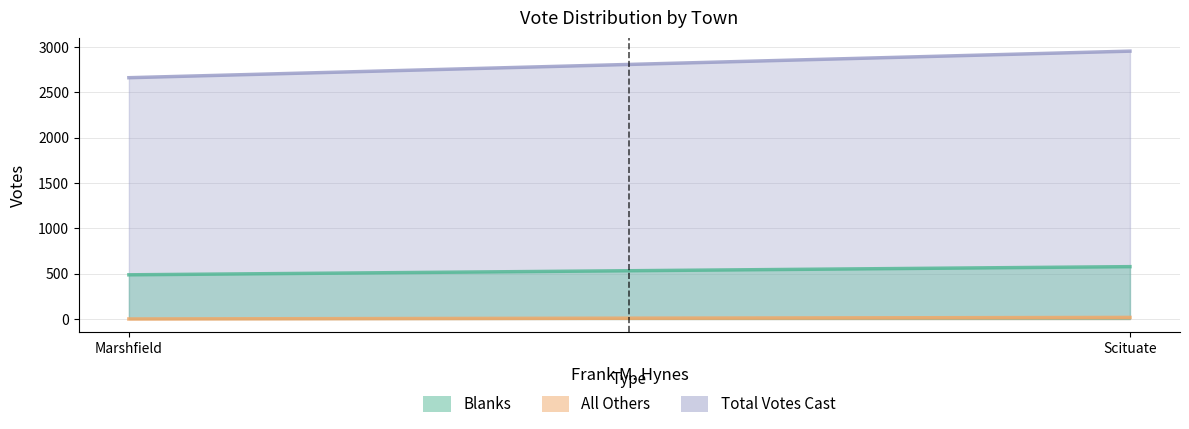

What is the difference between the Total Votes Cast values at Scituate and Marshfield?

293